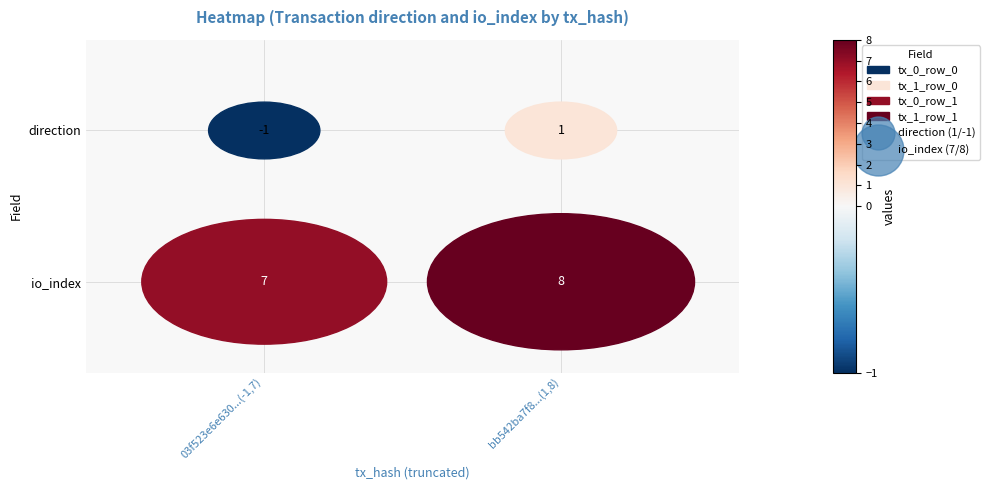

Read the bb542ba7f8928ac44a37ba5937ced17ad45f5fc value at io_index.

8